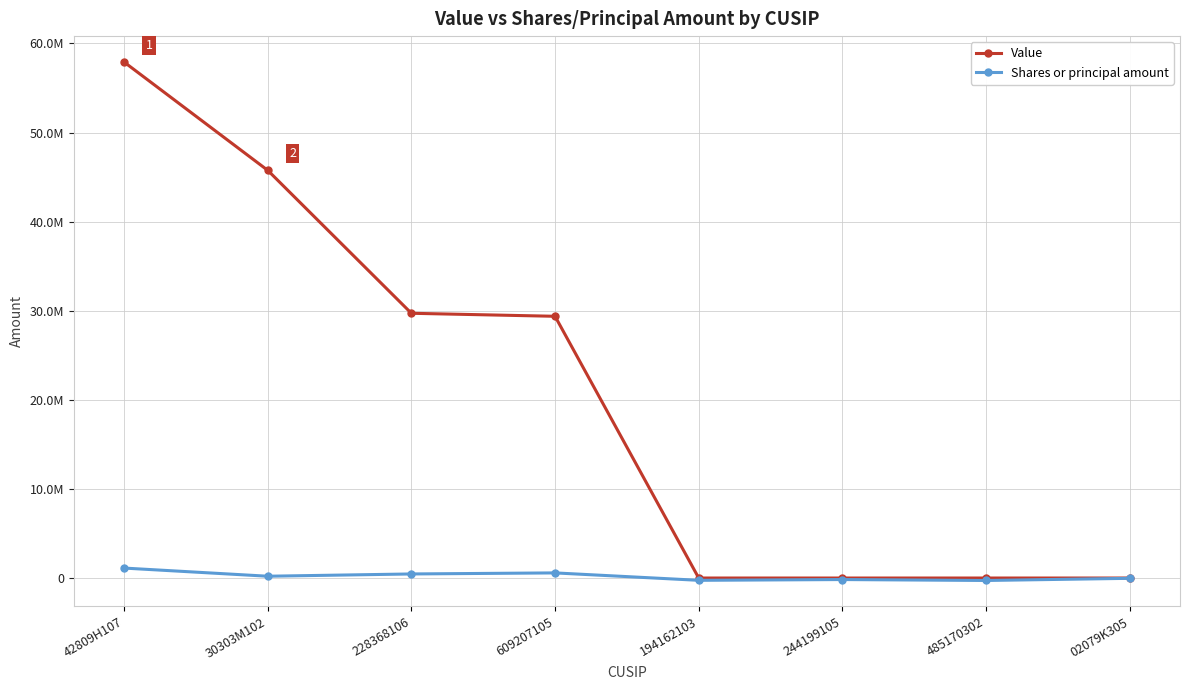

What is the greatest value displayed?

57909000